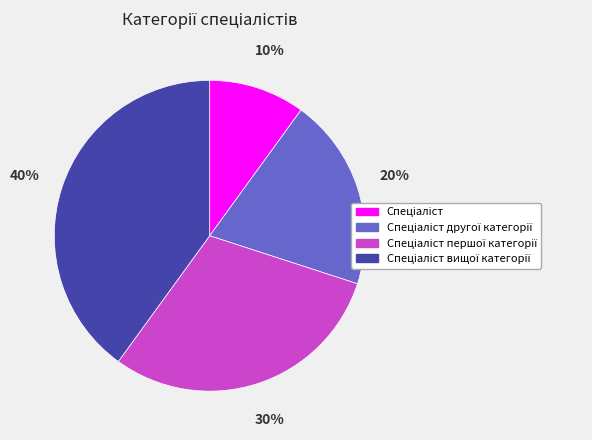

To the nearest percent, what is the average slice percentage?

25%